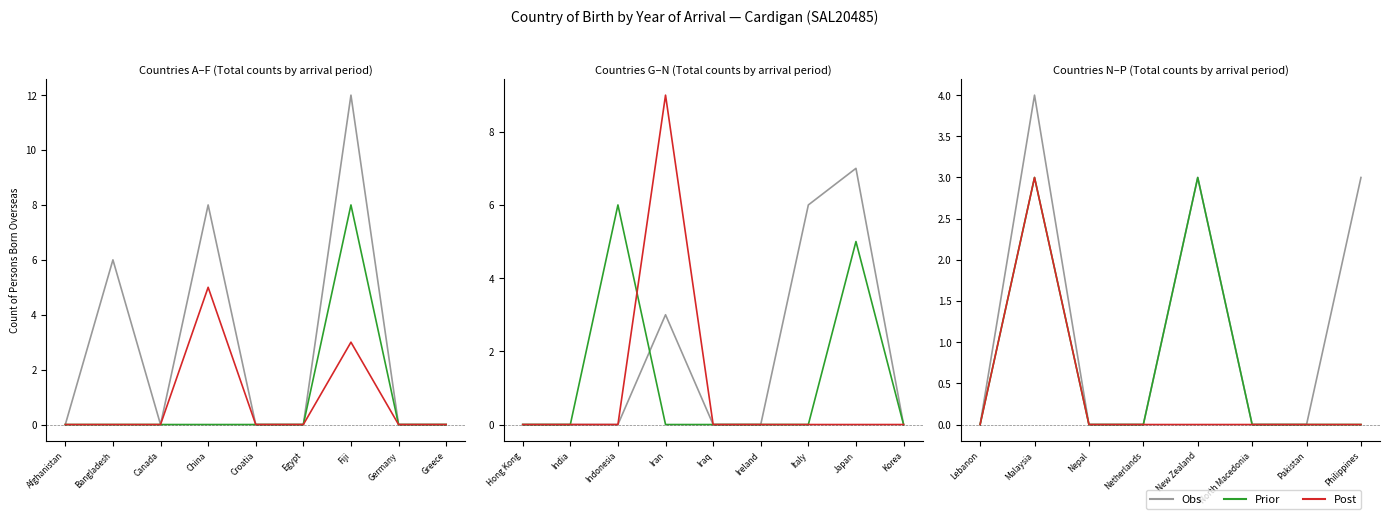

What is the label of the 8th point from the left?

Philippines